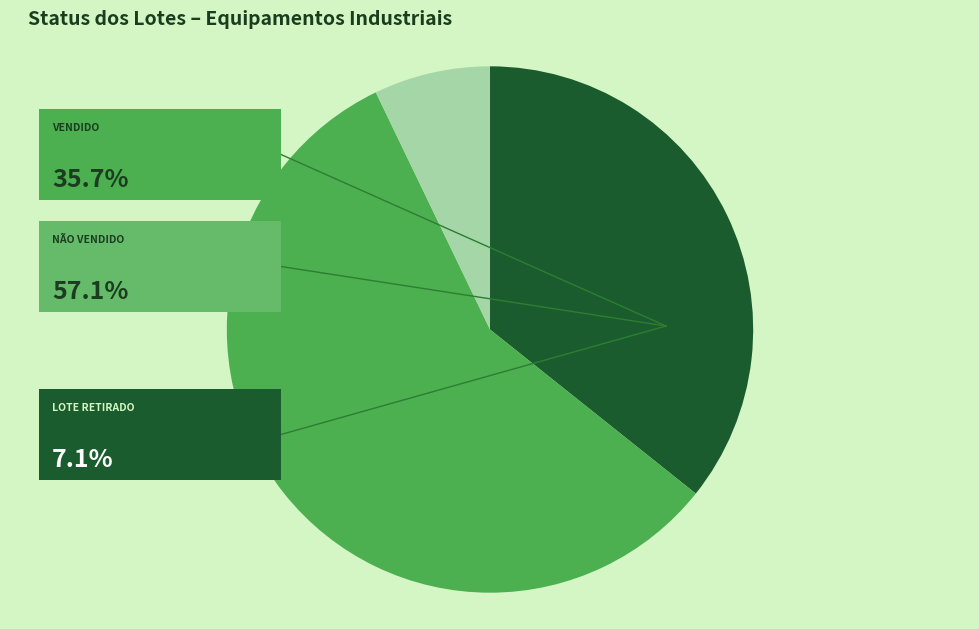

Is there a majority slice in this chart?

Yes